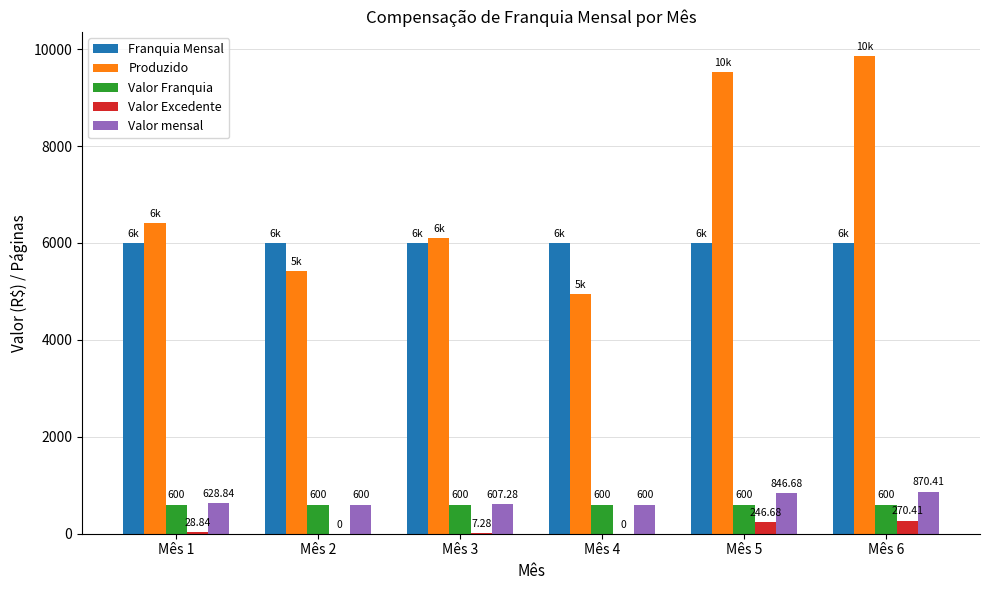

At which category is the sum across all series the highest?

Mês 6